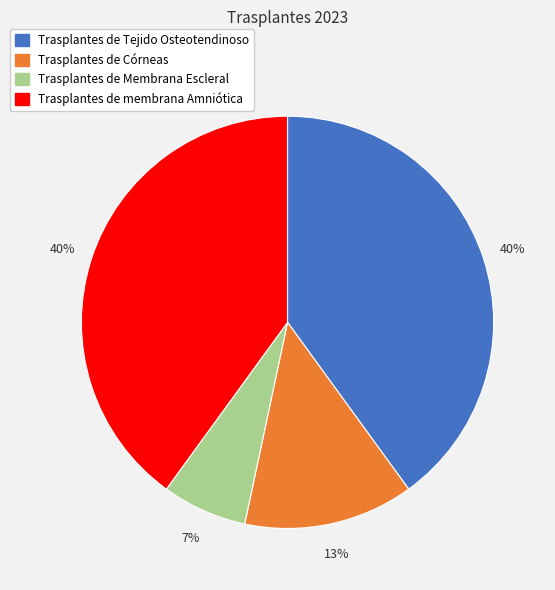

To the nearest percent, what portion does Trasplantes de Membrana Escleral represent?

7%